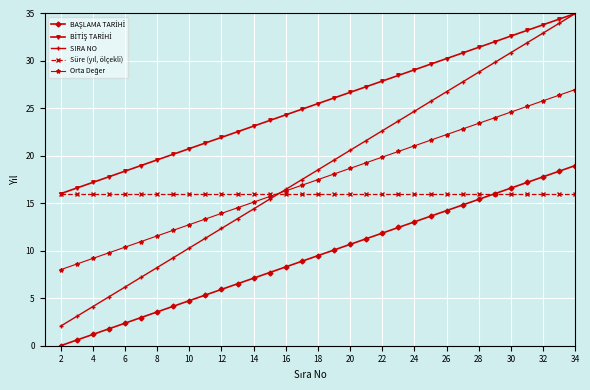

What is the maximum value shown in the chart?

35.0